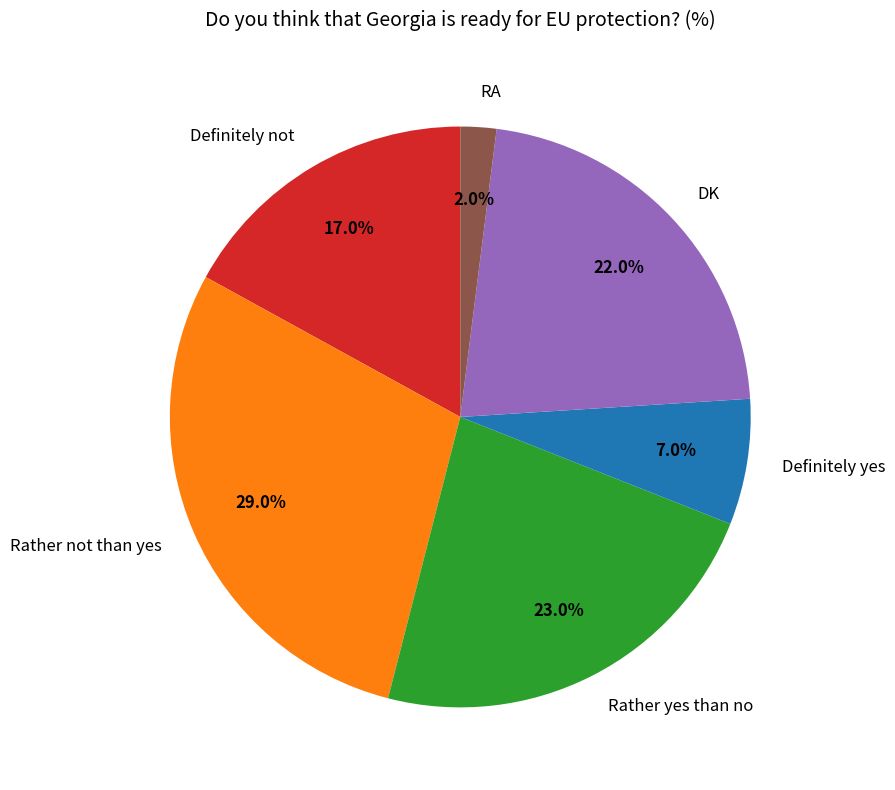

What percentage is the Rather not than yes slice, to the nearest percent?

29%